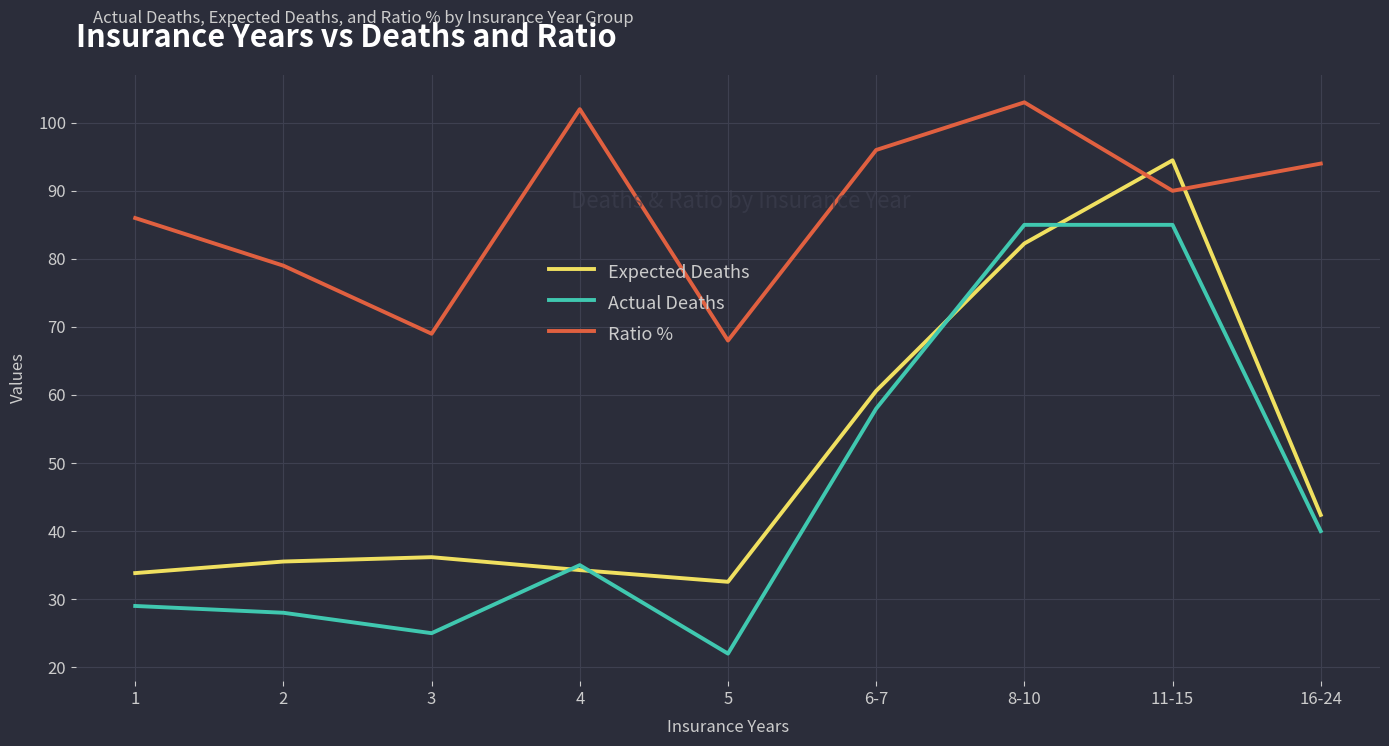

What is the sum of all Ratio % values?

787.0